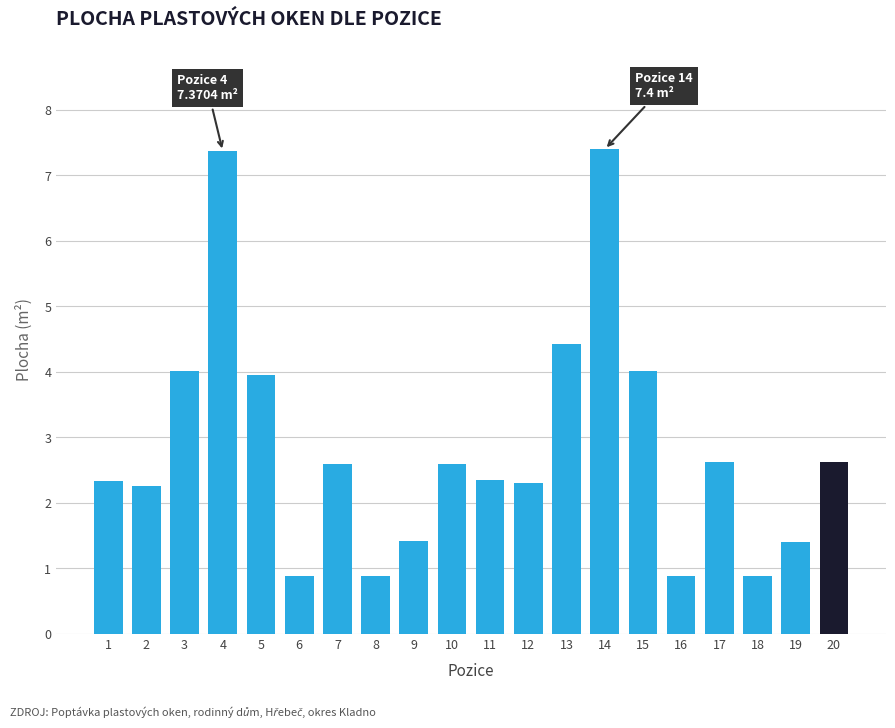

What is the change in value from 1 to 3?

+1.7